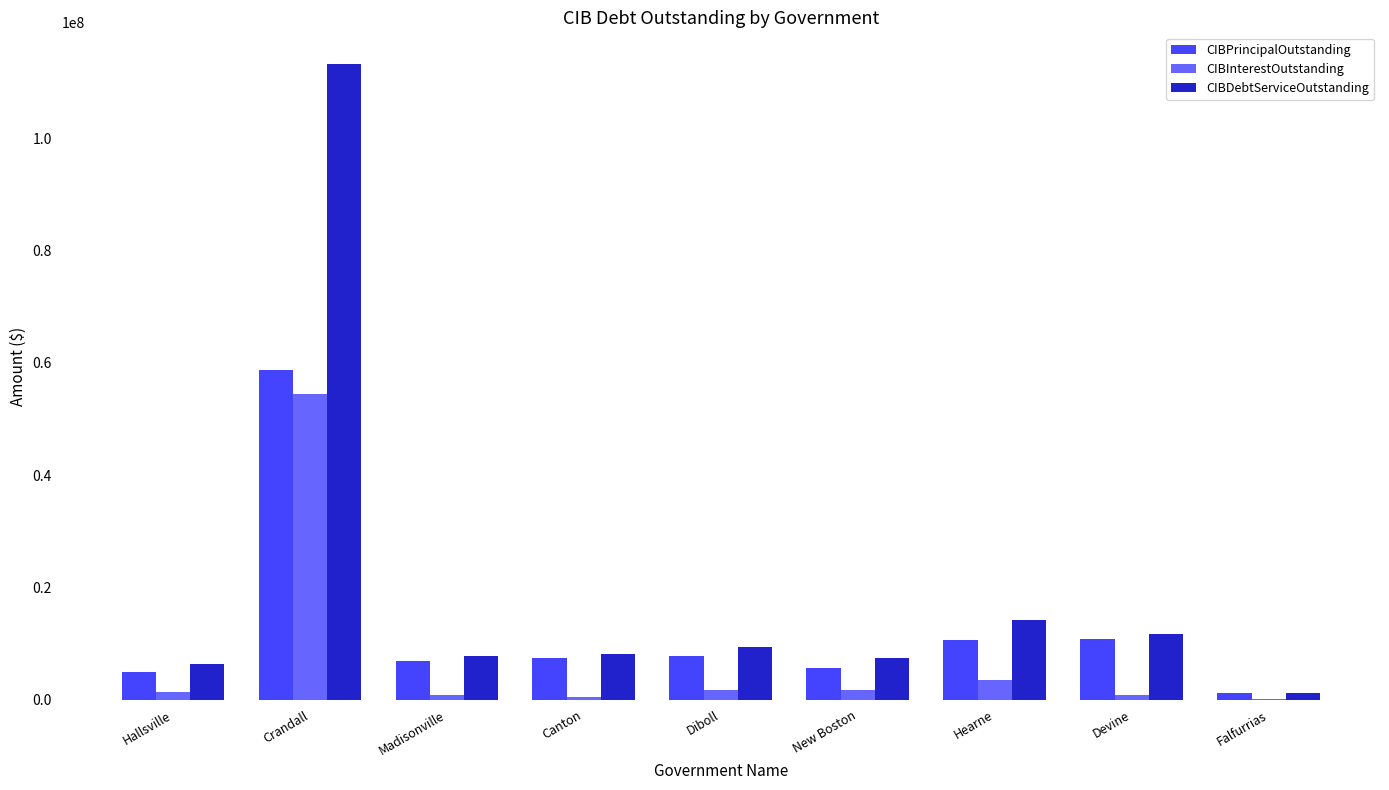

Count the number of data series in this chart.

3